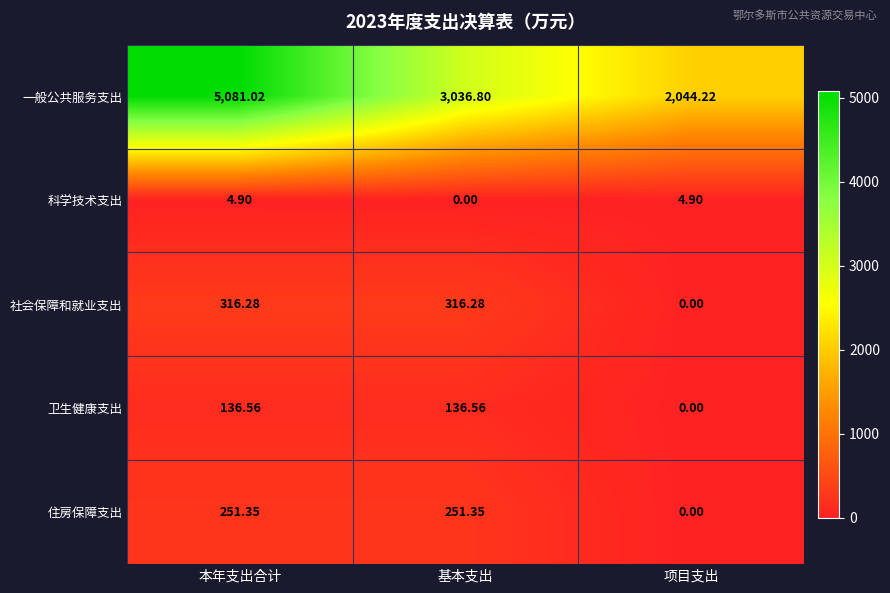

Where is 一般公共服务支出 nearest to the value 3562?

基本支出